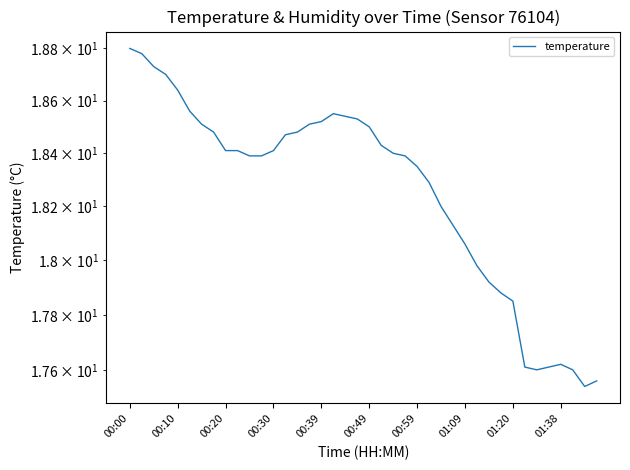

Approximately how many times larger is the value at 26 compared to 24?

1.0